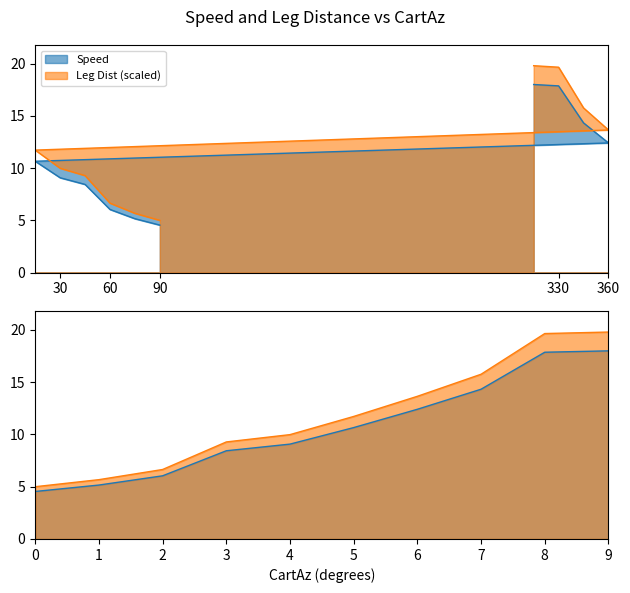

What is the difference between the second highest and minimum values in the Leg Dist series?

14.7